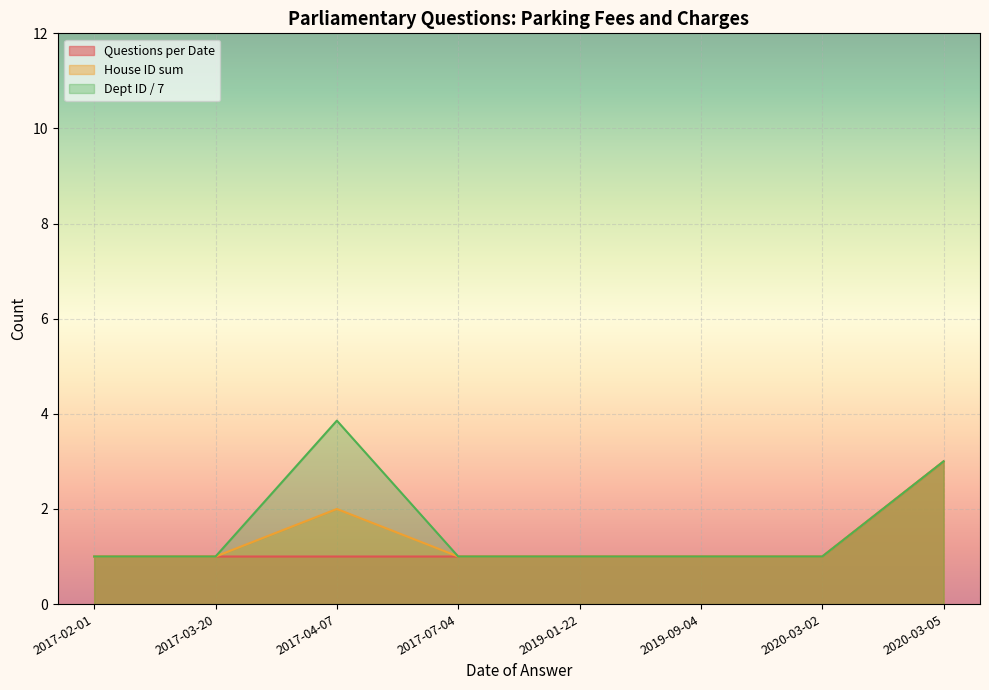

At which category is the sum across all series the highest?

2020-03-05